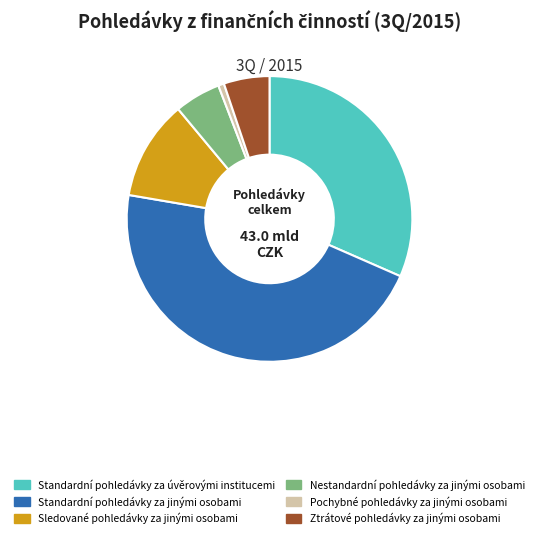

Does Standardní pohledávky za úvěrovými institucemi represent more than half of the total?

No